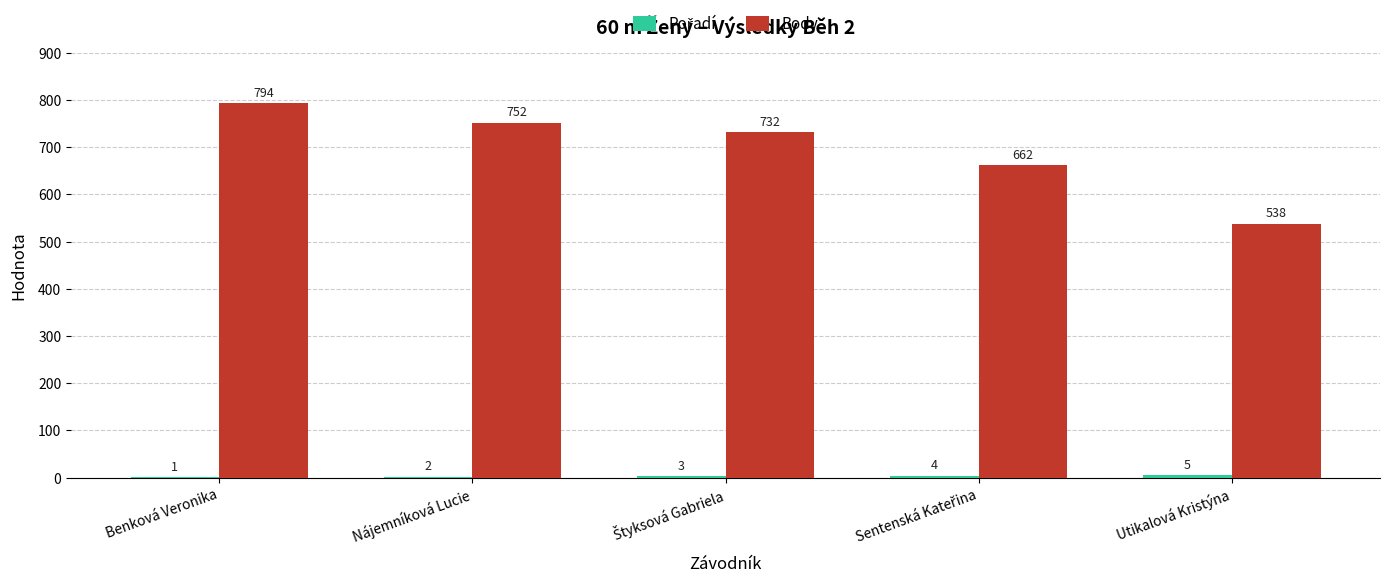

How many groups of bars are there?

5